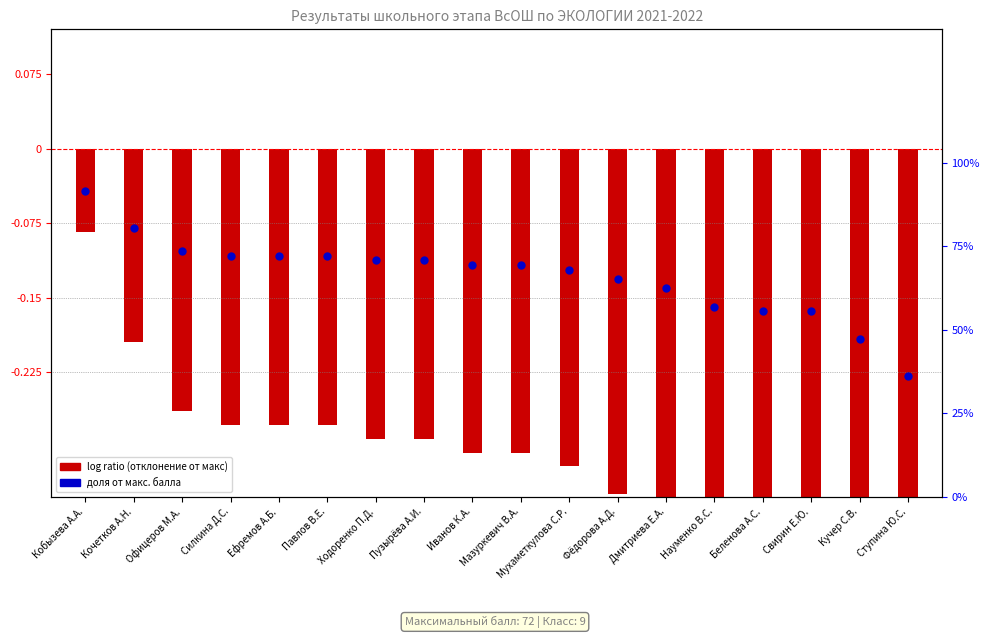

At how many categories does at least one series exceed 0?

18